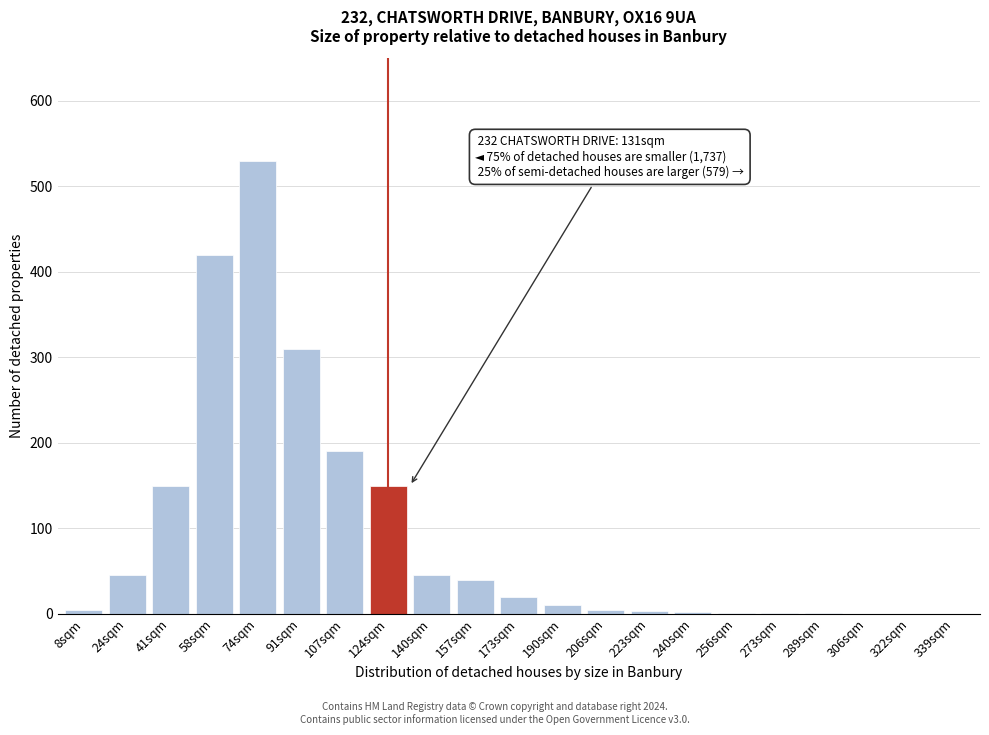

The value at 140sqm is 45. True or false?

True